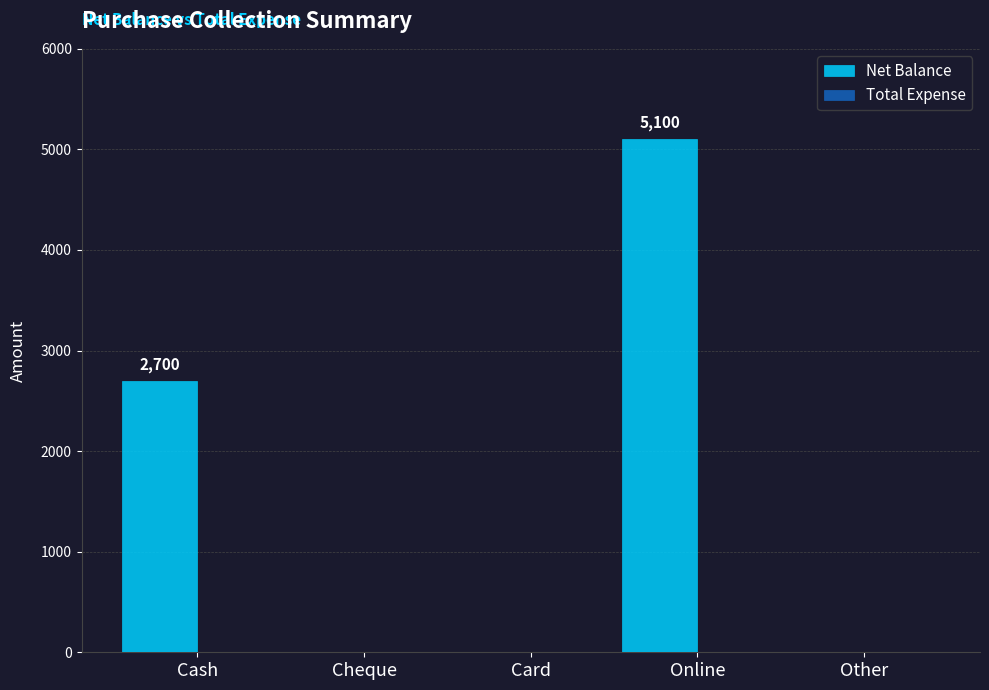

Reading right to left, extract all data points from this chart.

Other=0	Online=5100	Card=0	Cheque=0	Cash=2700